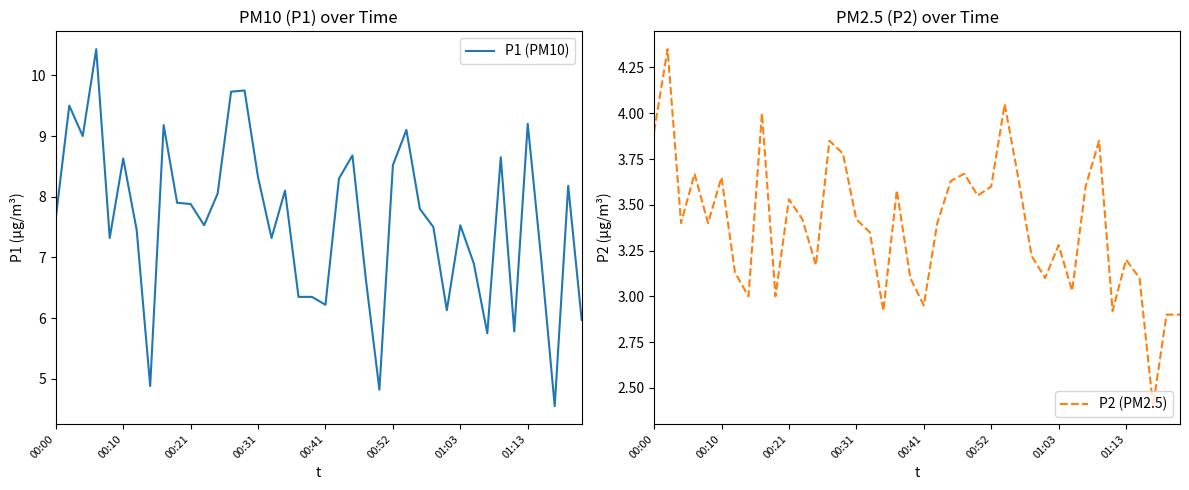

What is the maximum value for P1 (PM10)?

10.4